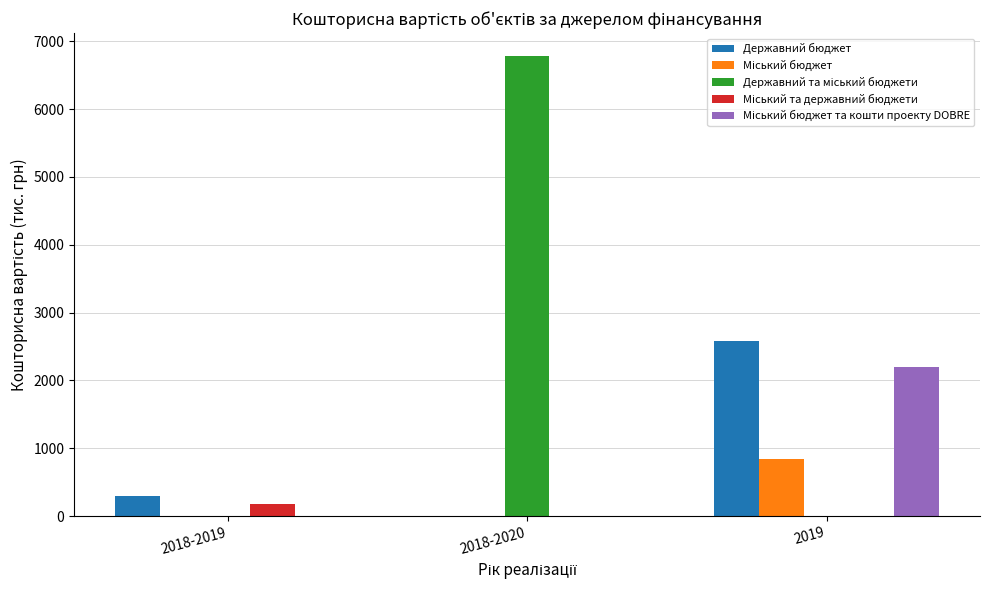

What is the maximum value shown in the chart?

6780.8